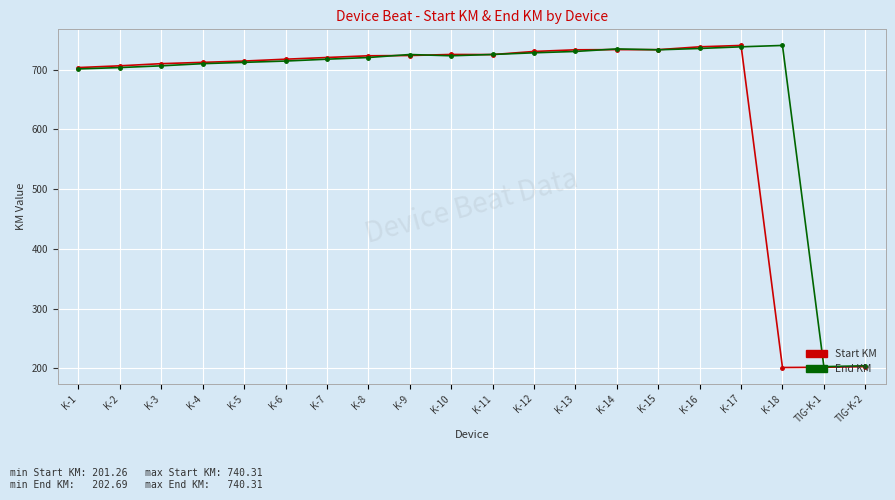

Is it true that Start KM equals 1300.7 at K-13?

False